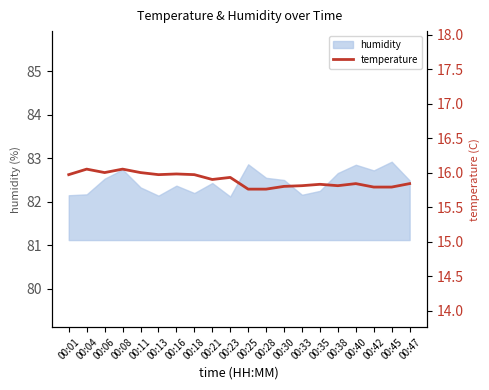

The value at 00:35 is 15.8. True or false?

True